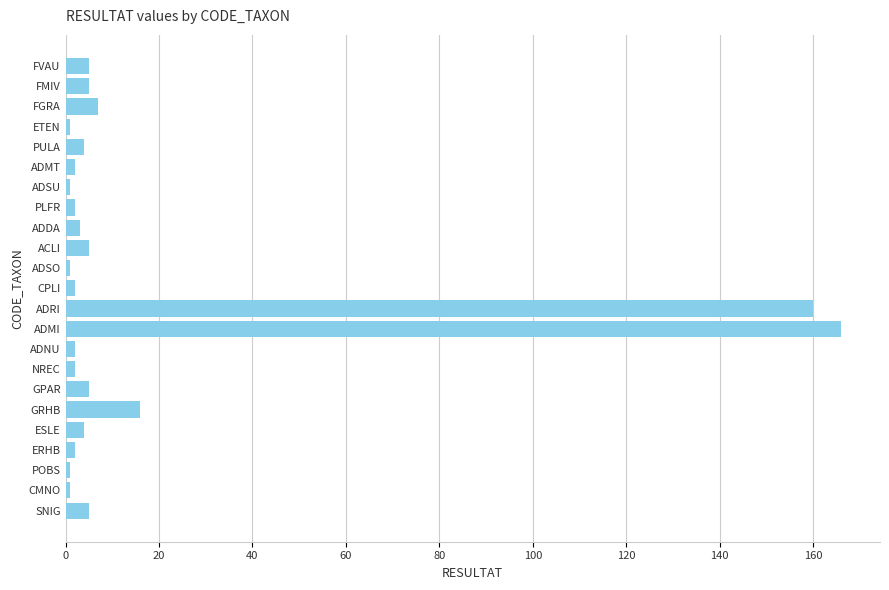

How many bars are there in total?

23